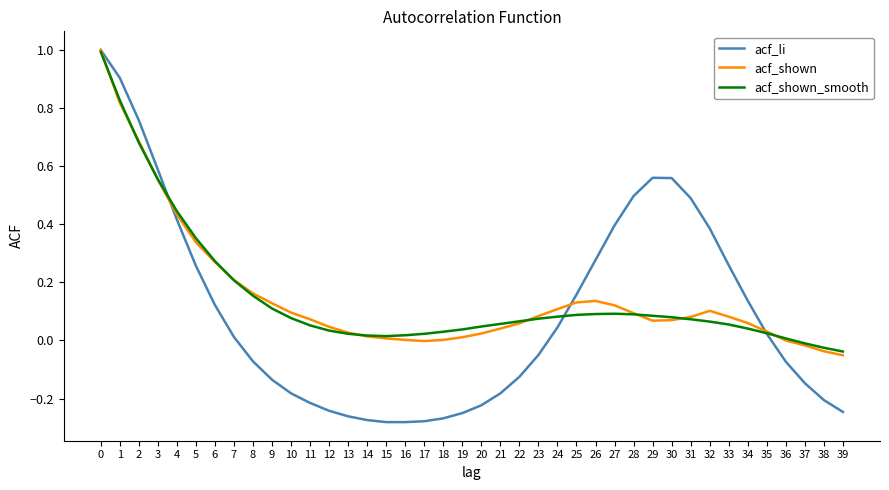

Which series has the widest spread of values?

acf_li